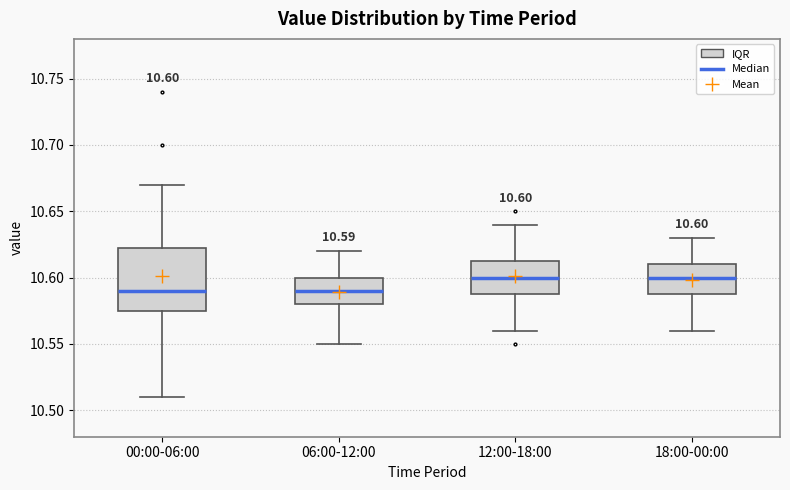

Which box is the tallest, from its lower edge to its upper edge?

00:00-06:00